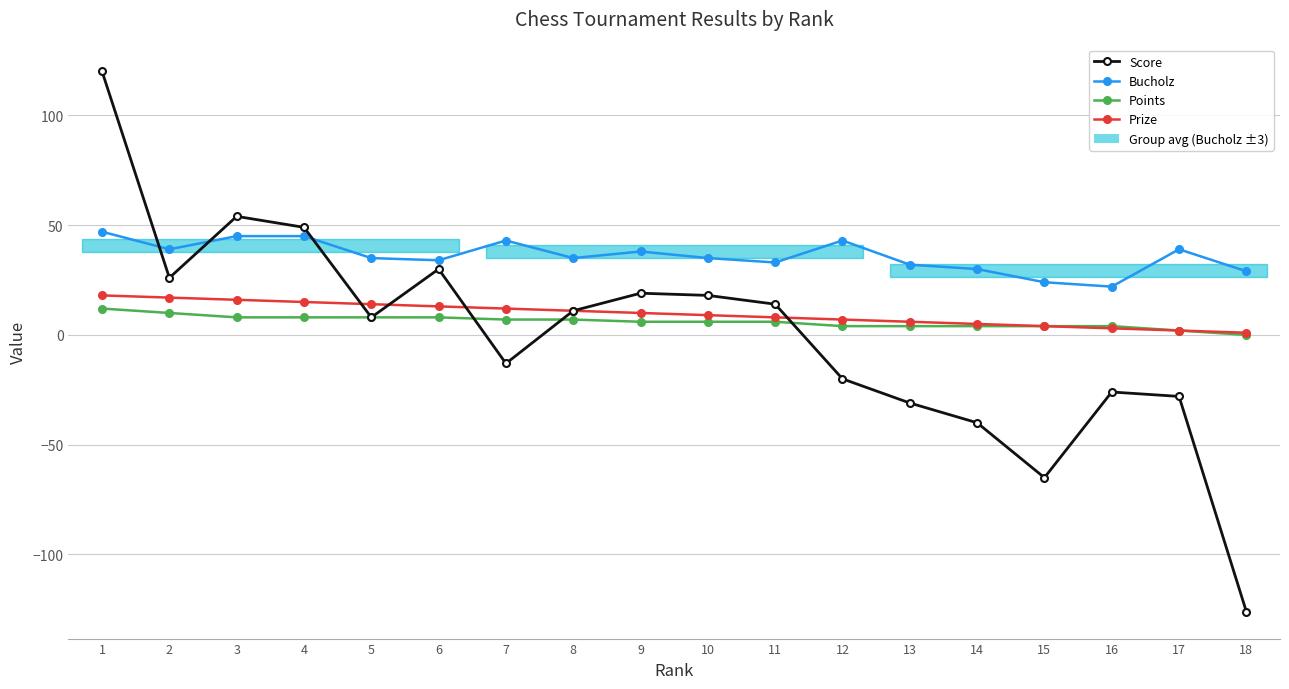

What is the difference between the highest and lowest values at 2?

29